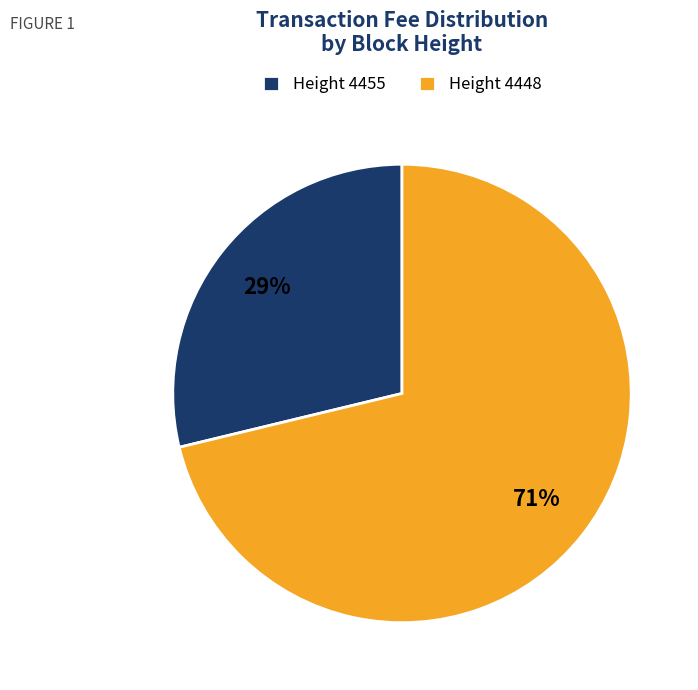

Which category has the smallest portion of the pie?

Height 4455